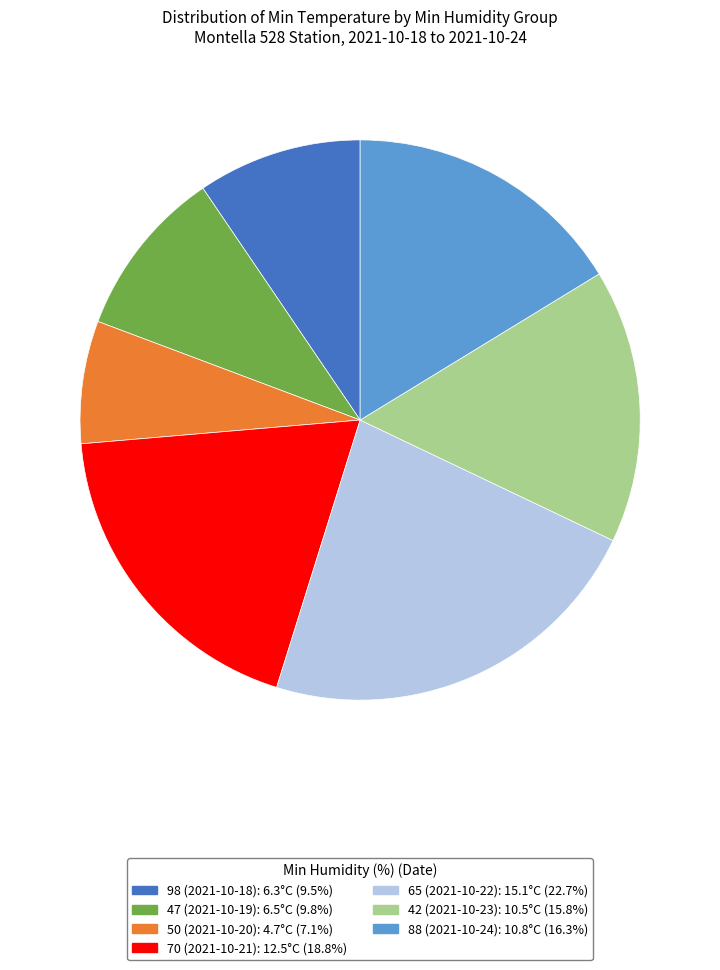

Combined, do 65 (2021-10-22) and 88 (2021-10-24) account for over 50%?

No